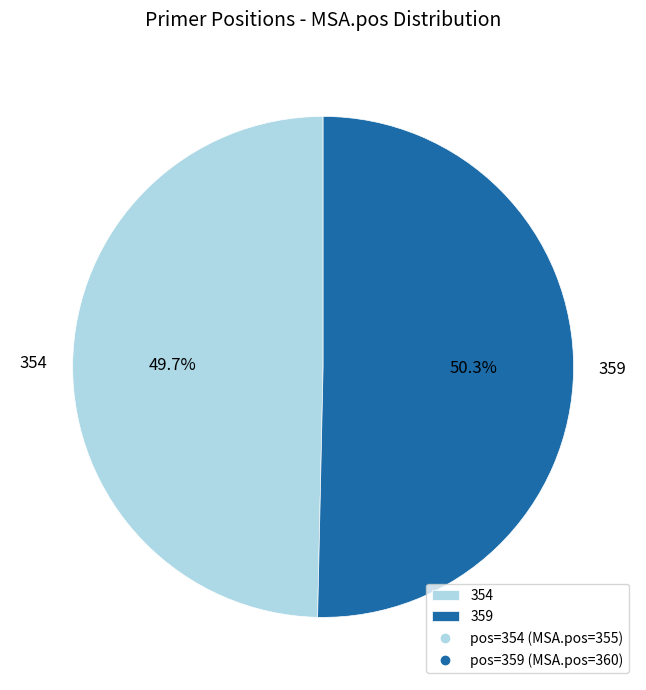

What is the total percentage of 359 and 354?

100.0%